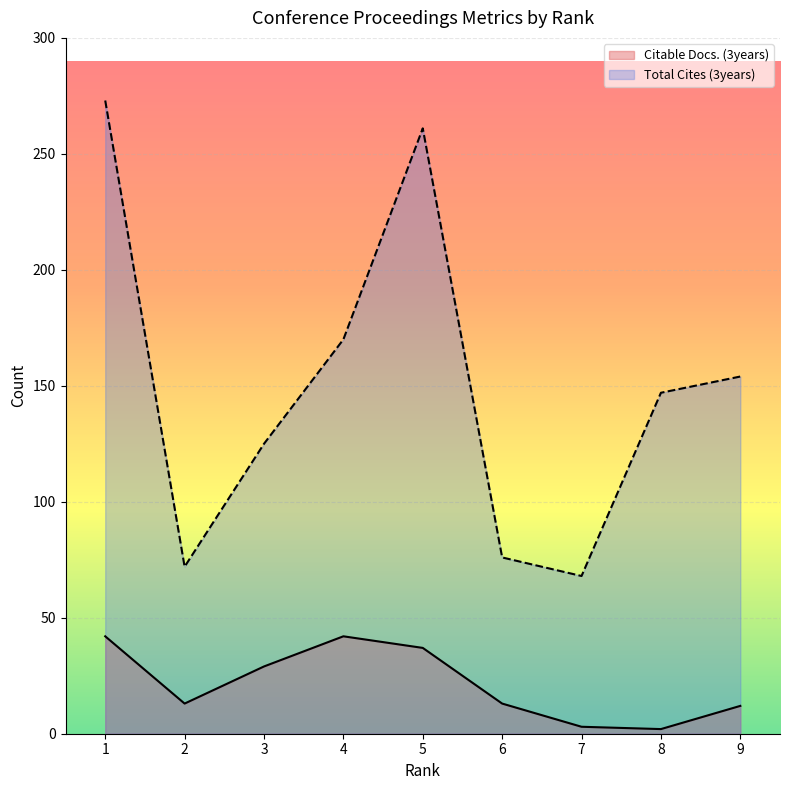

True or false: Total Cites (3years) has a value of 125 at 3.

True